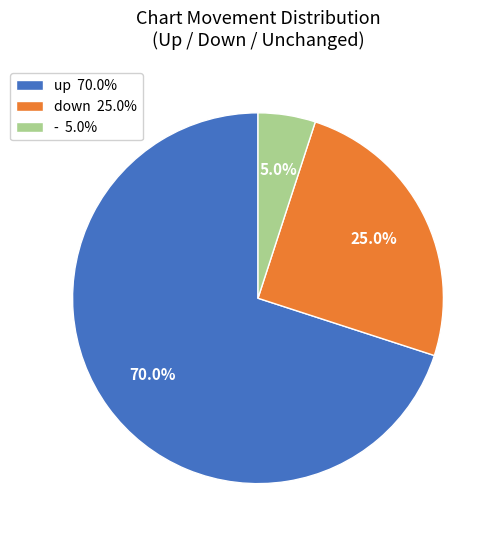

Which slice is the smallest?

- 5.0%